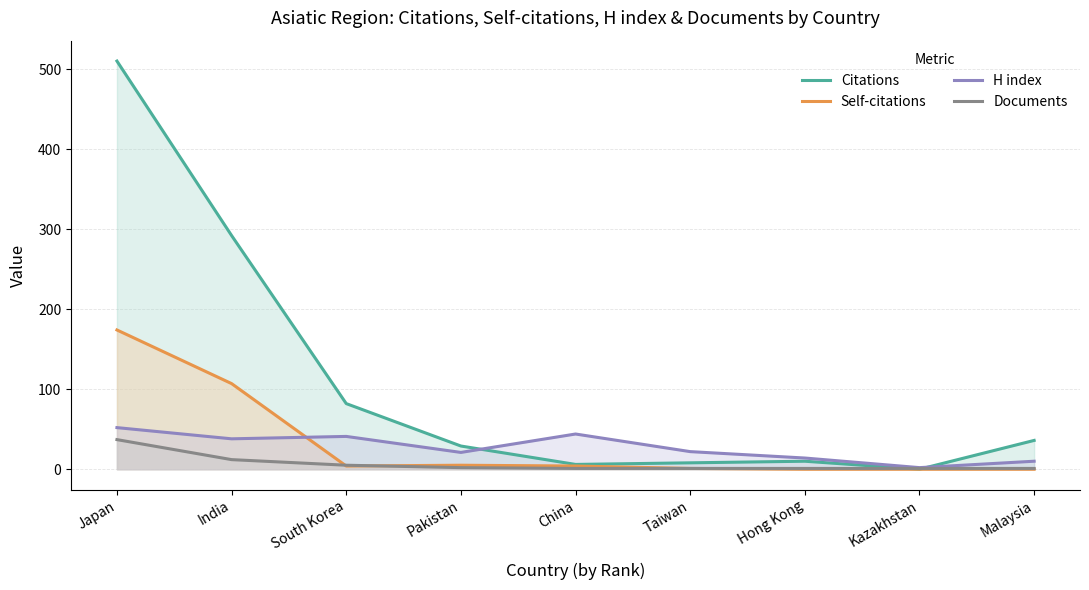

Reading right to left, transcribe all the data shown in this chart.

Citations: 36	0	10	8	6	29	82	292	510
Self-citations: 0	0	0	1	4	5	4	107	174
H index: 10	2	14	22	44	21	41	38	52
Documents: 1	1	1	1	1	2	5	12	37